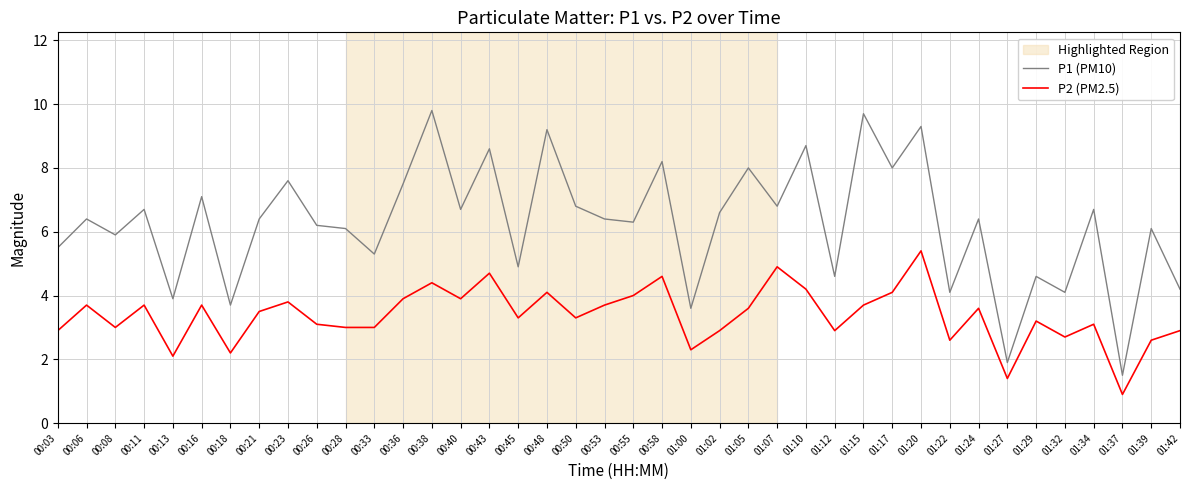

True or false: P2 (PM2.5) and P1 (PM10) intersect in this chart.

False